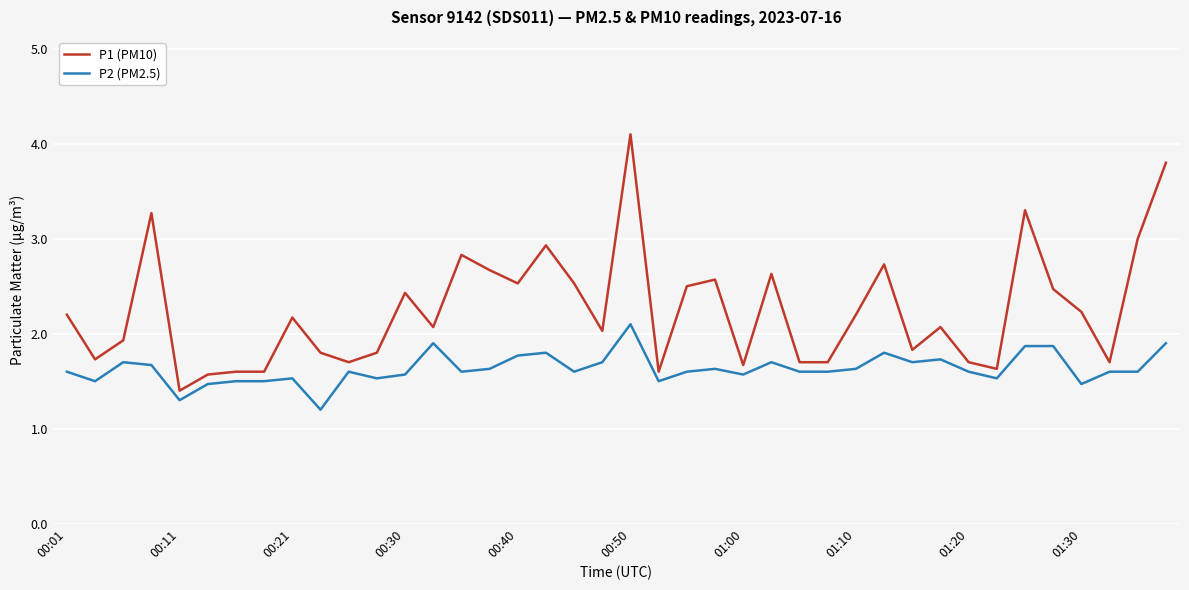

What is the maximum value shown in the chart?

4.1